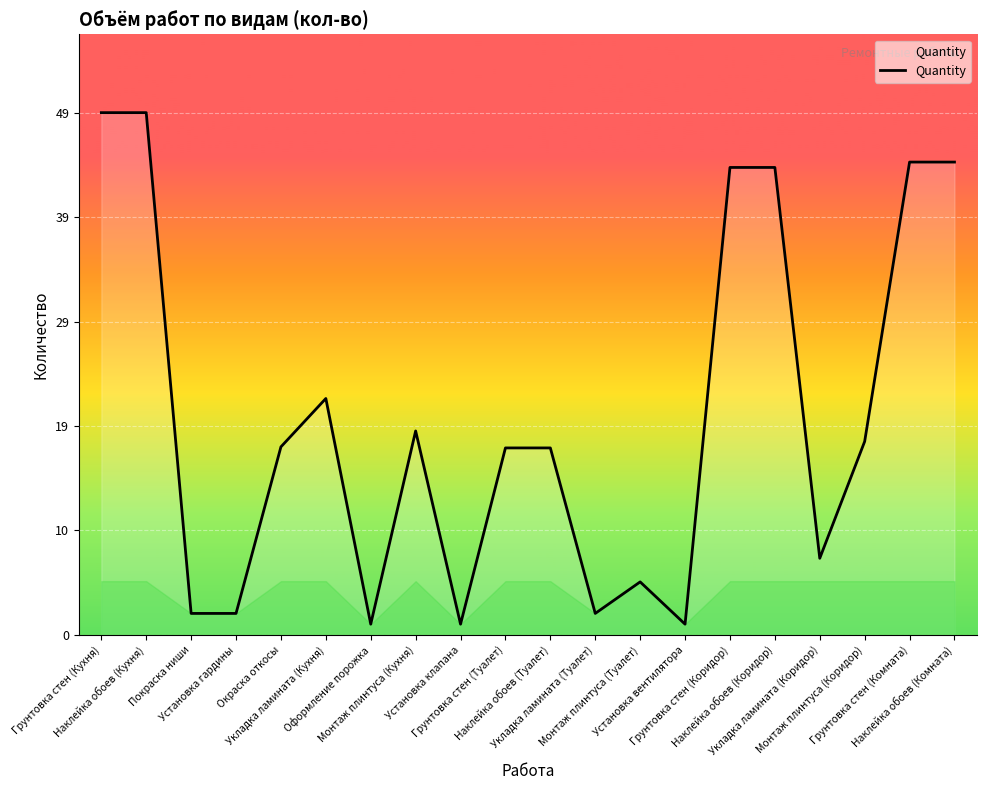

What is the greatest value displayed?

48.6